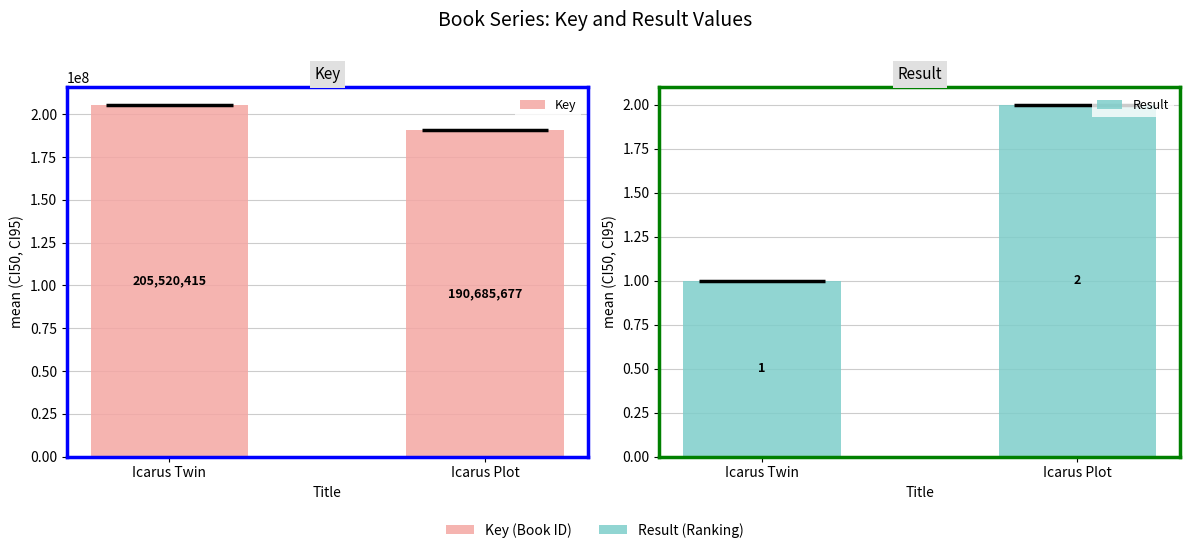

How many Key values are between 190685677 and 205520415?

2